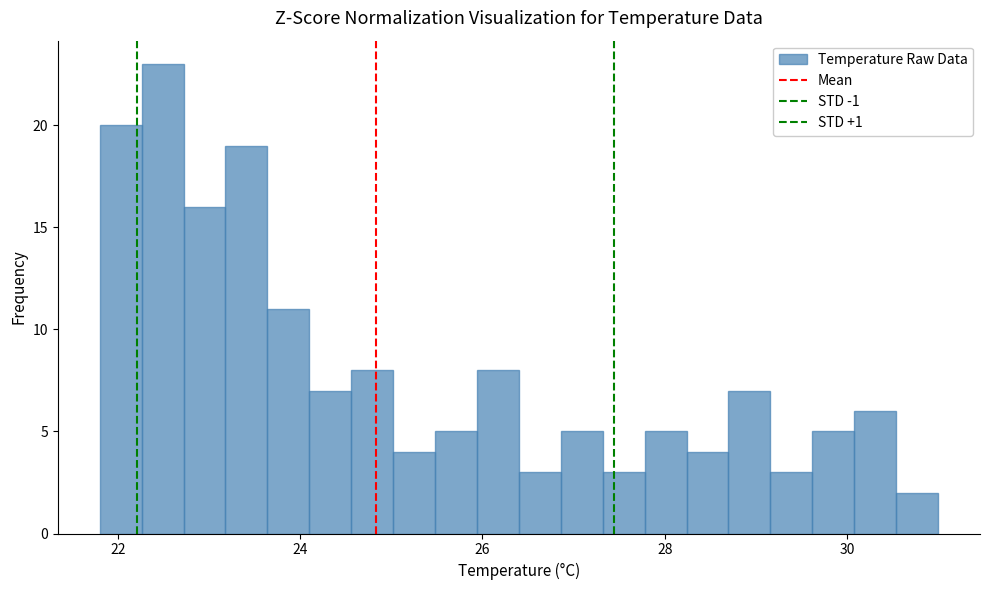

Read against the x-axis, roughly where is the centre of the tallest bar?

22.4